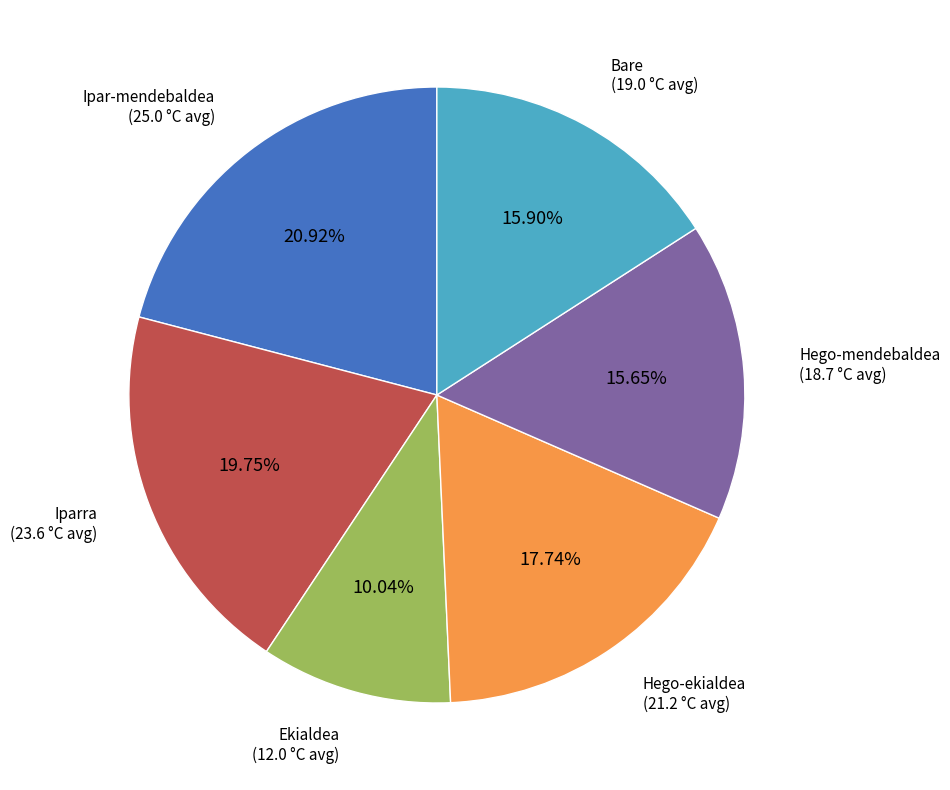

To the nearest percent, what is the difference between the largest and smallest slice percentages?

11%